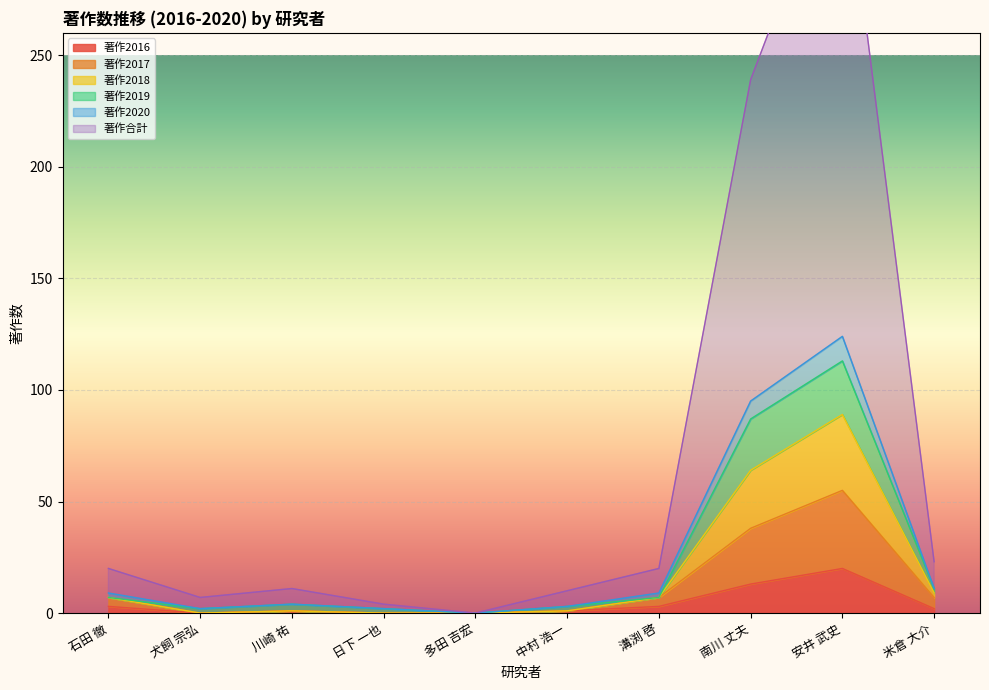

Where is the first local maximum for 著作2017?

川崎 祐